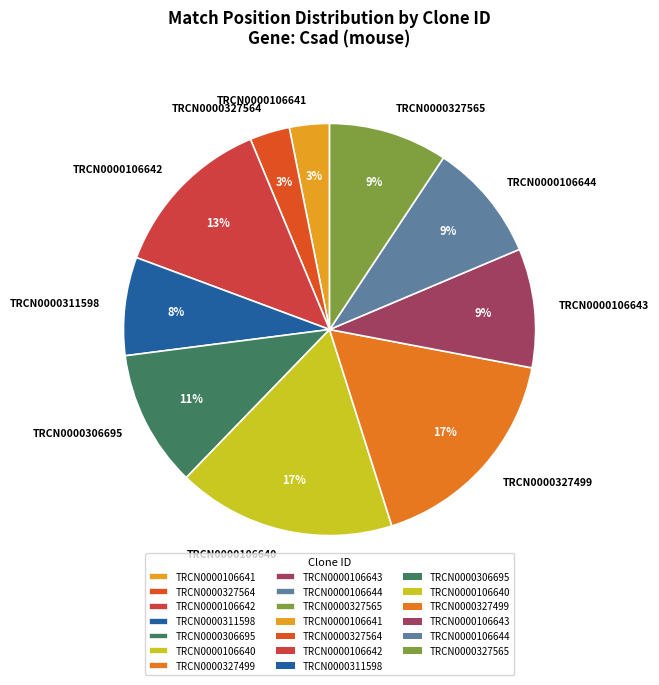

Is it true that TRCN0000106640 is 6% of the pie?

False